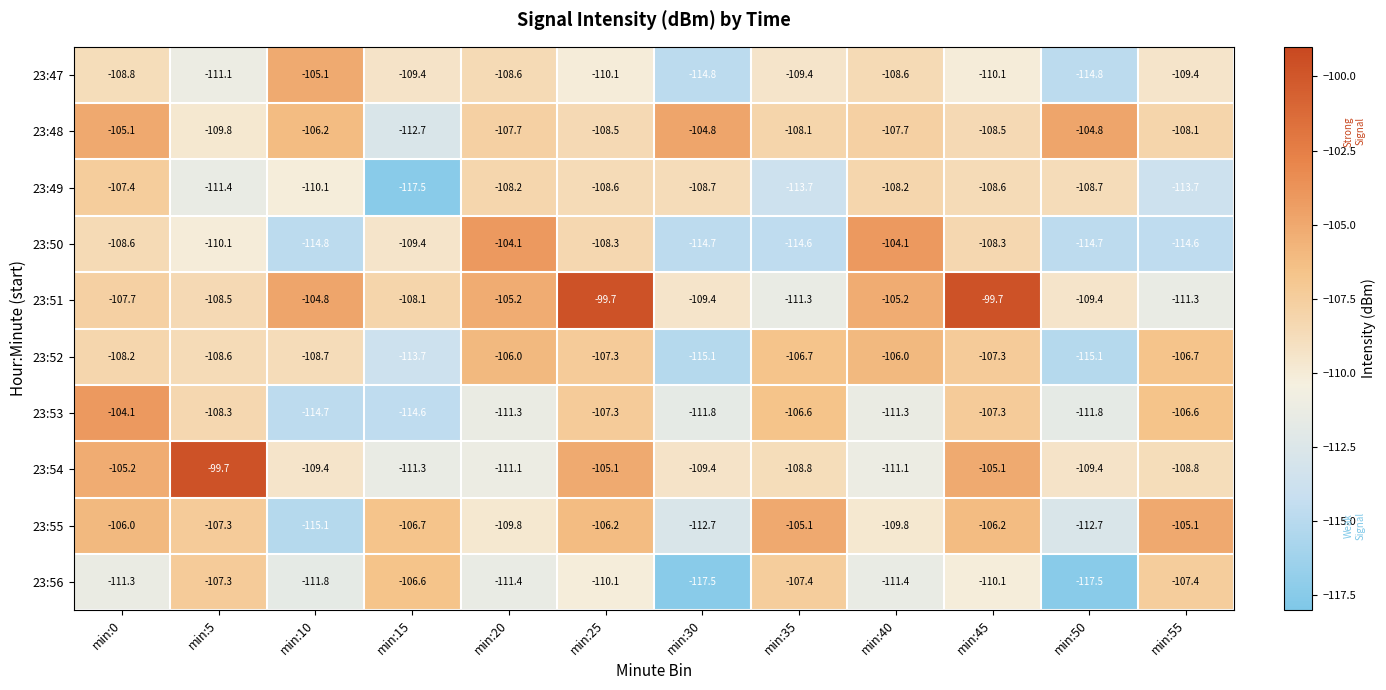

At min:40, list the series in order from smallest to largest.

23:56, 23:53, 23:54, 23:55, 23:47, 23:49, 23:48, 23:52, 23:51, 23:50